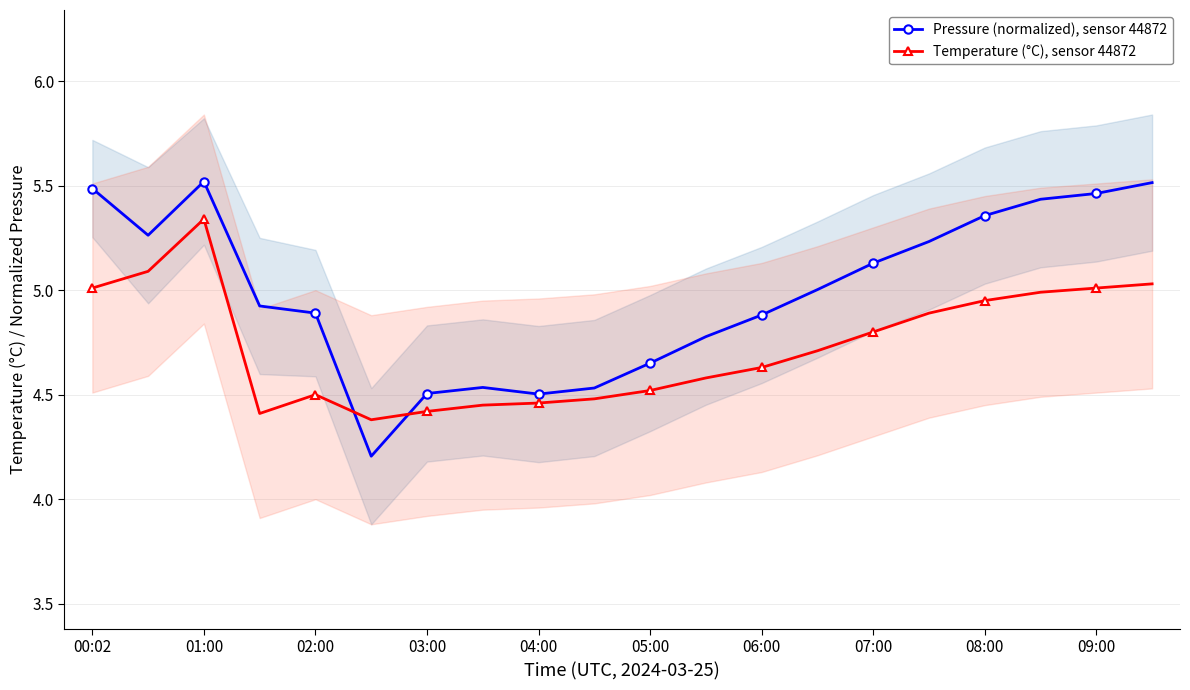

At how many categories does at least one series exceed 5?

10